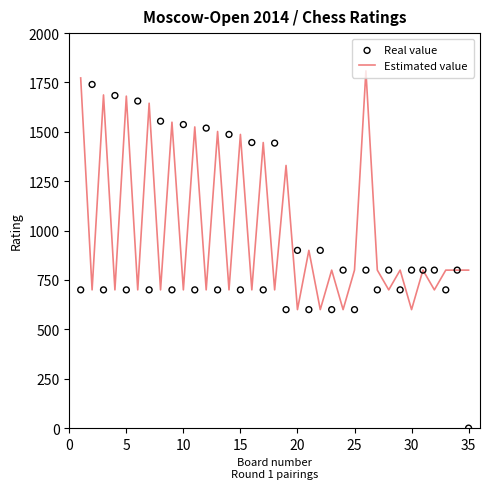

What are all the series names shown in the legend?

Estimated value, Real value